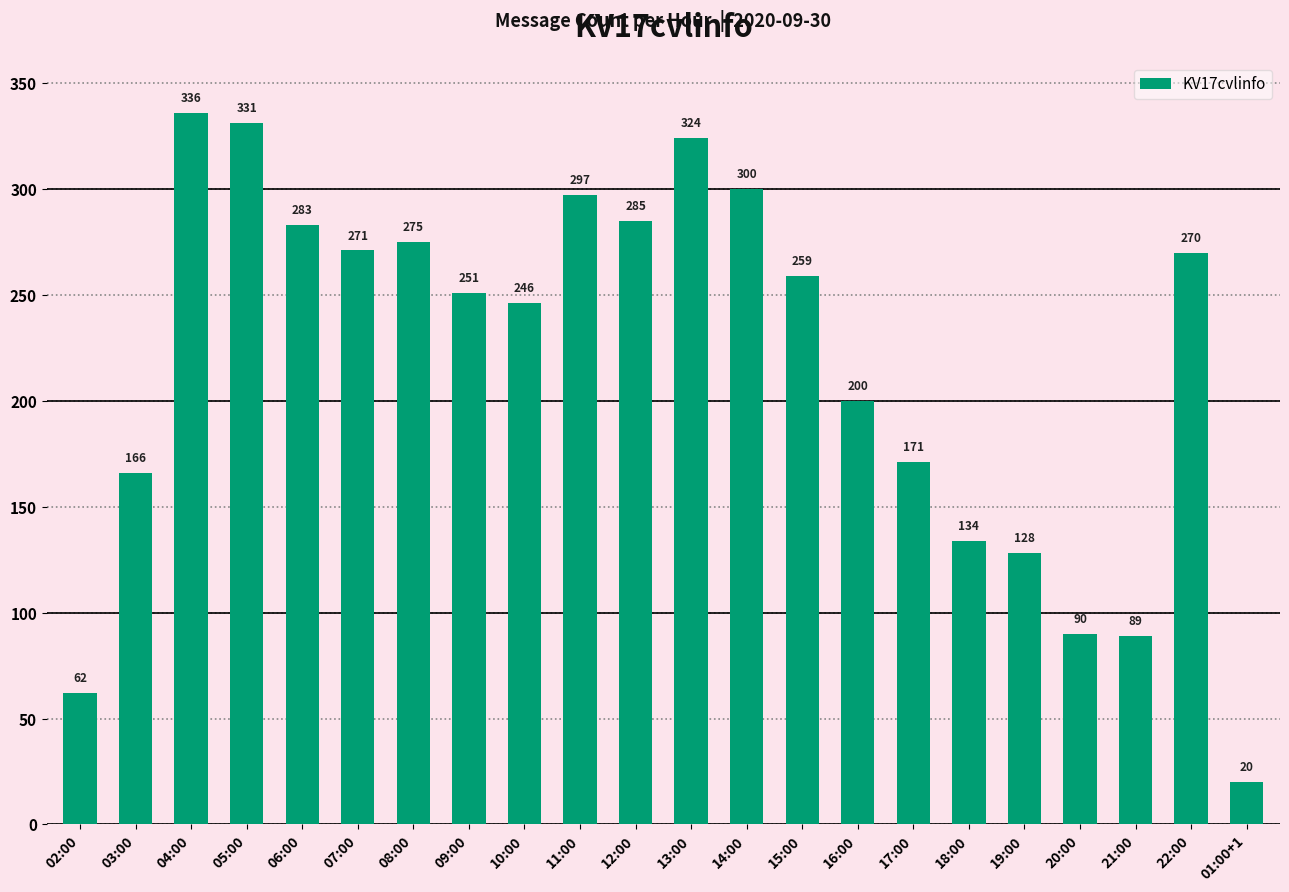

Reading left to right, what are all the values shown in this chart?

02:00=62	03:00=166	04:00=336	05:00=331	06:00=283	07:00=271	08:00=275	09:00=251	10:00=246	11:00=297	12:00=285	13:00=324	14:00=300	15:00=259	16:00=200	17:00=171	18:00=134	19:00=128	20:00=90	21:00=89	22:00=270	01:00+1=20